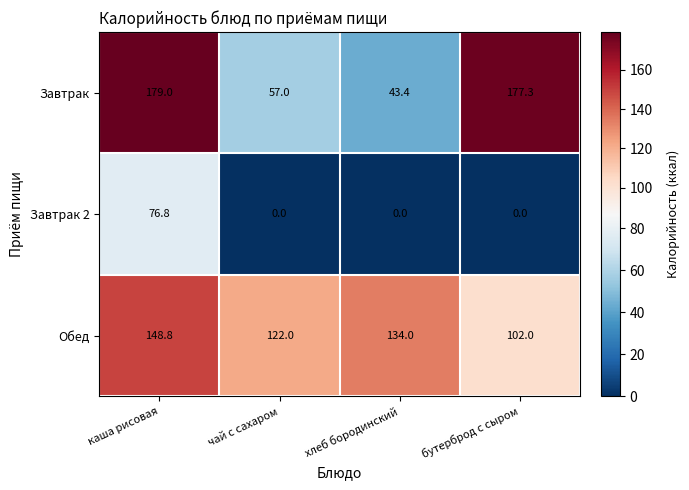

Which series has the largest total across all categories?

Обед